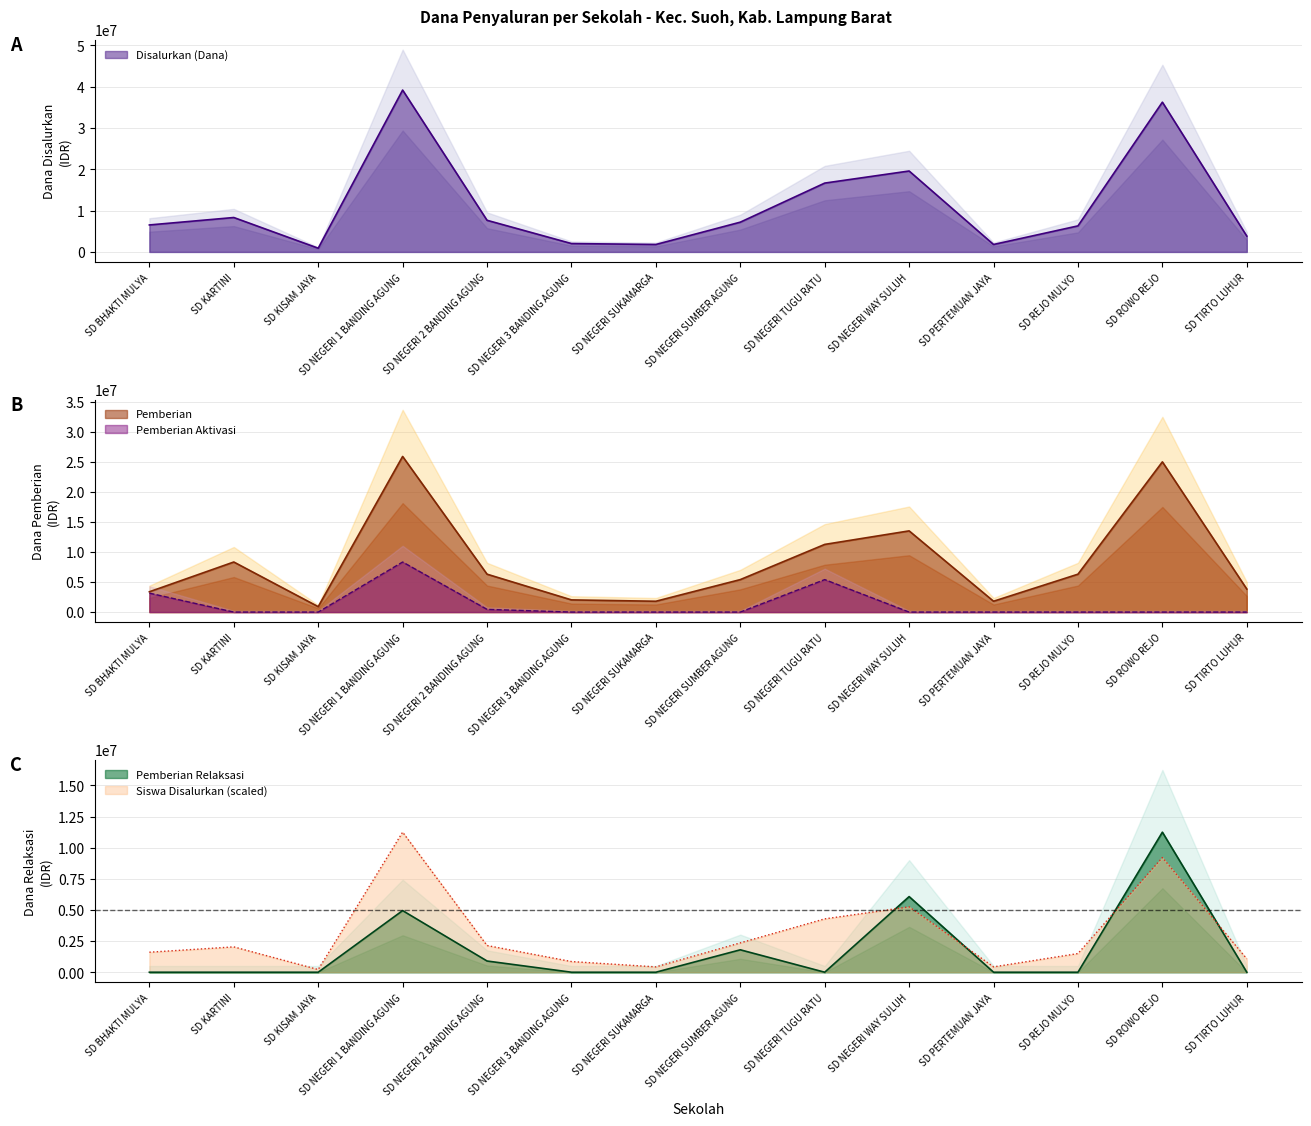

What is the total value across all series at SD KARTINI?

18685714.3